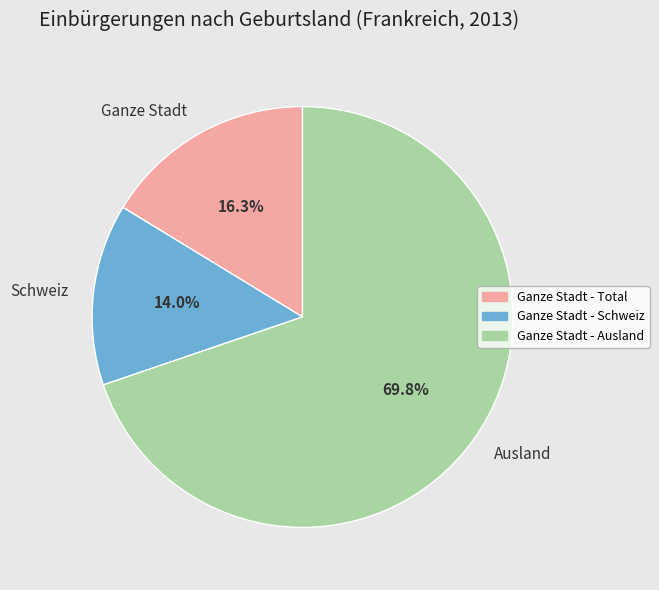

Approximately how many times larger is the value at Ausland compared to Schweiz?

5.0